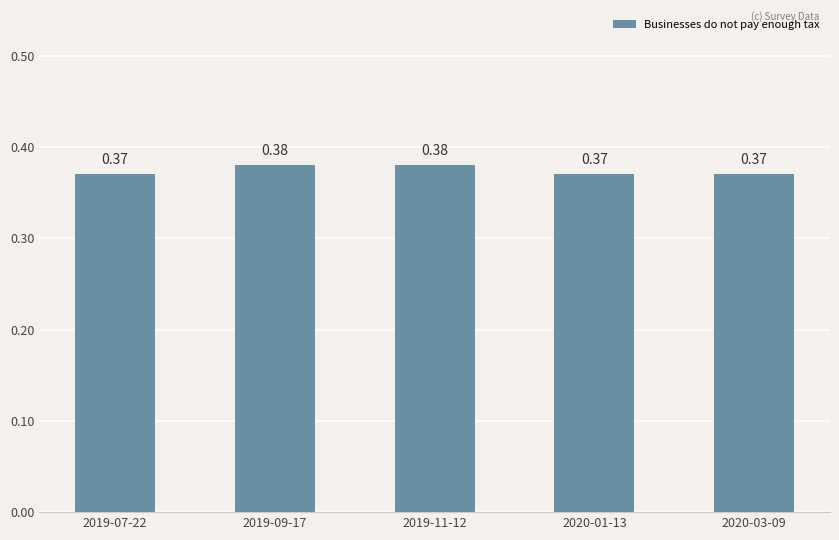

What is the sum of the values at 2019-11-12 and 2020-01-13?

0.8